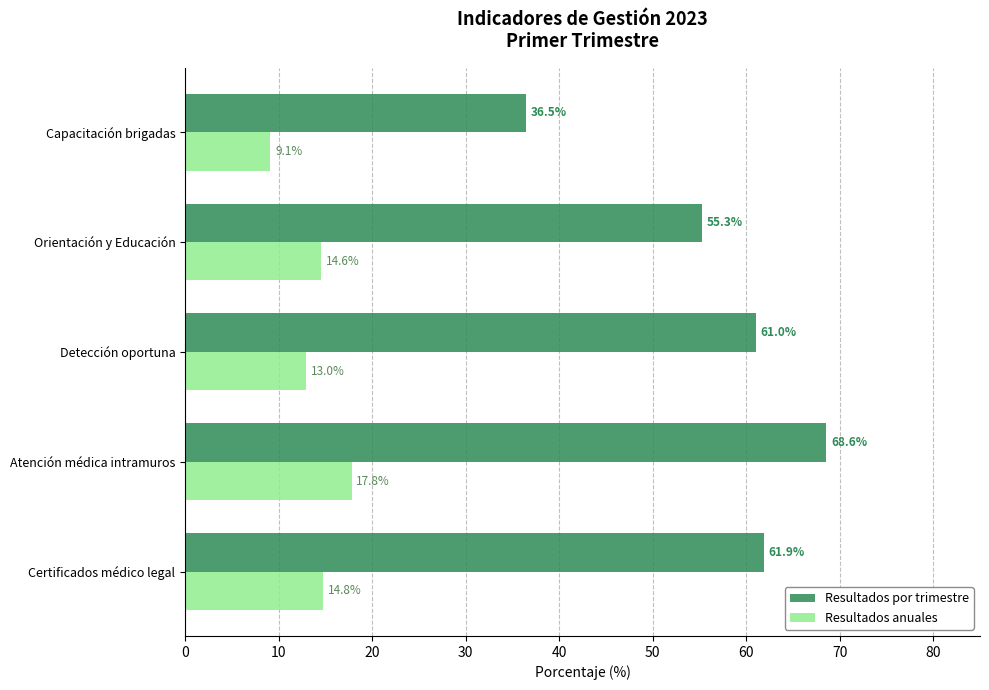

Where is Resultados por trimestre nearest to the value 52?

Orientación y Educación